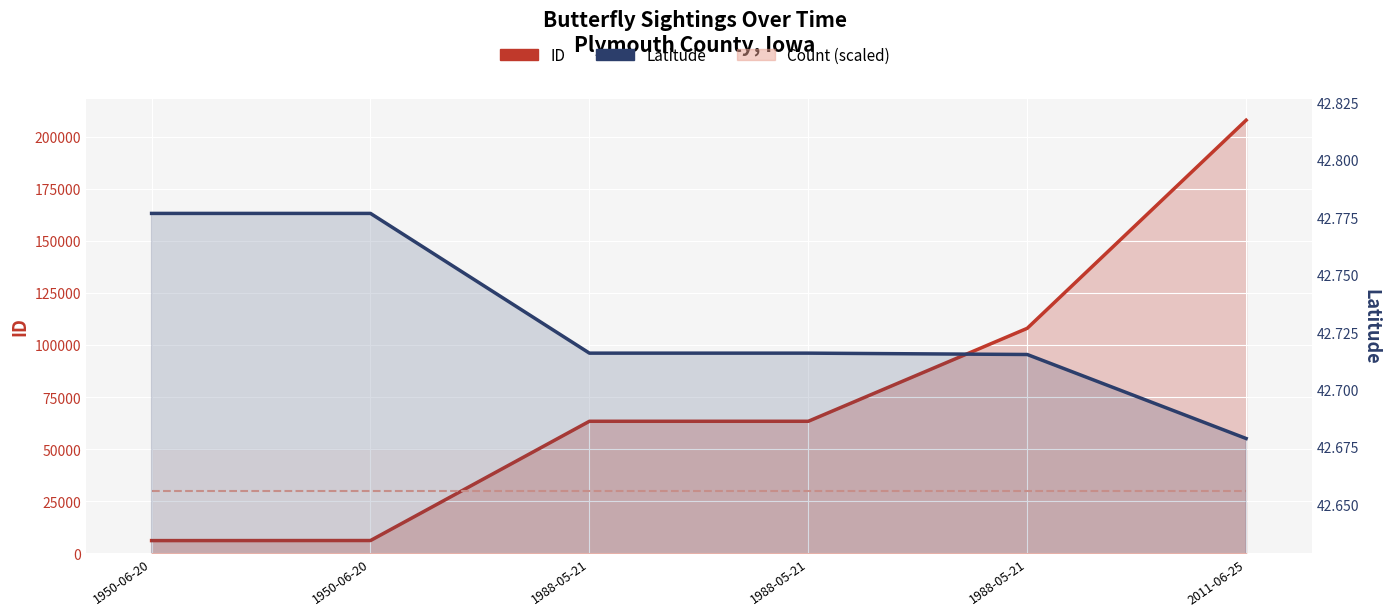

At which category is the sum across all series the highest?

2011-06-25